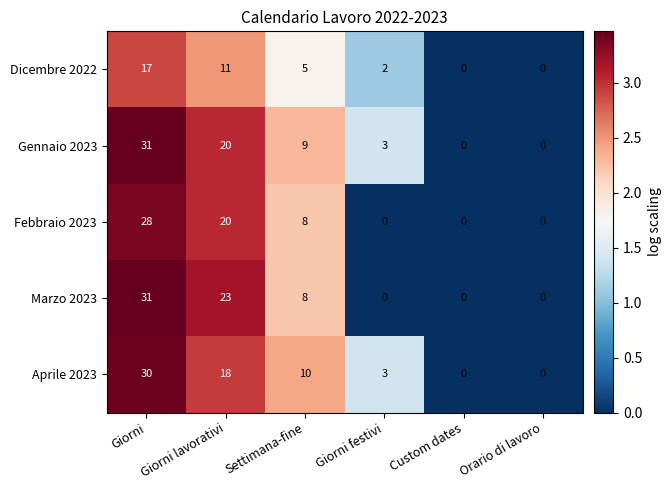

What is the sum of the Dicembre 2022 values at Custom dates and Settimana-fine?

5